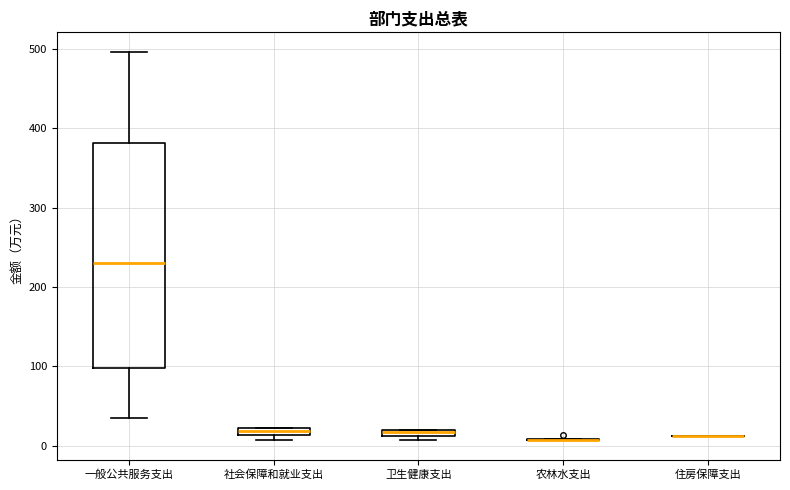

Where is the upper edge of the box for 卫生健康支出 on the y-axis? The values are not printed on the chart, so give them approximately, as read against the axis.

20